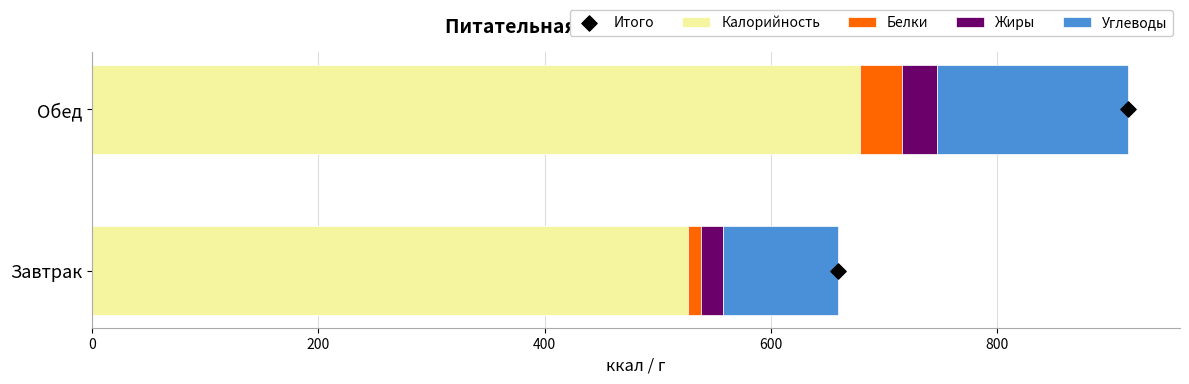

At how many categories does at least one series exceed 424?

2